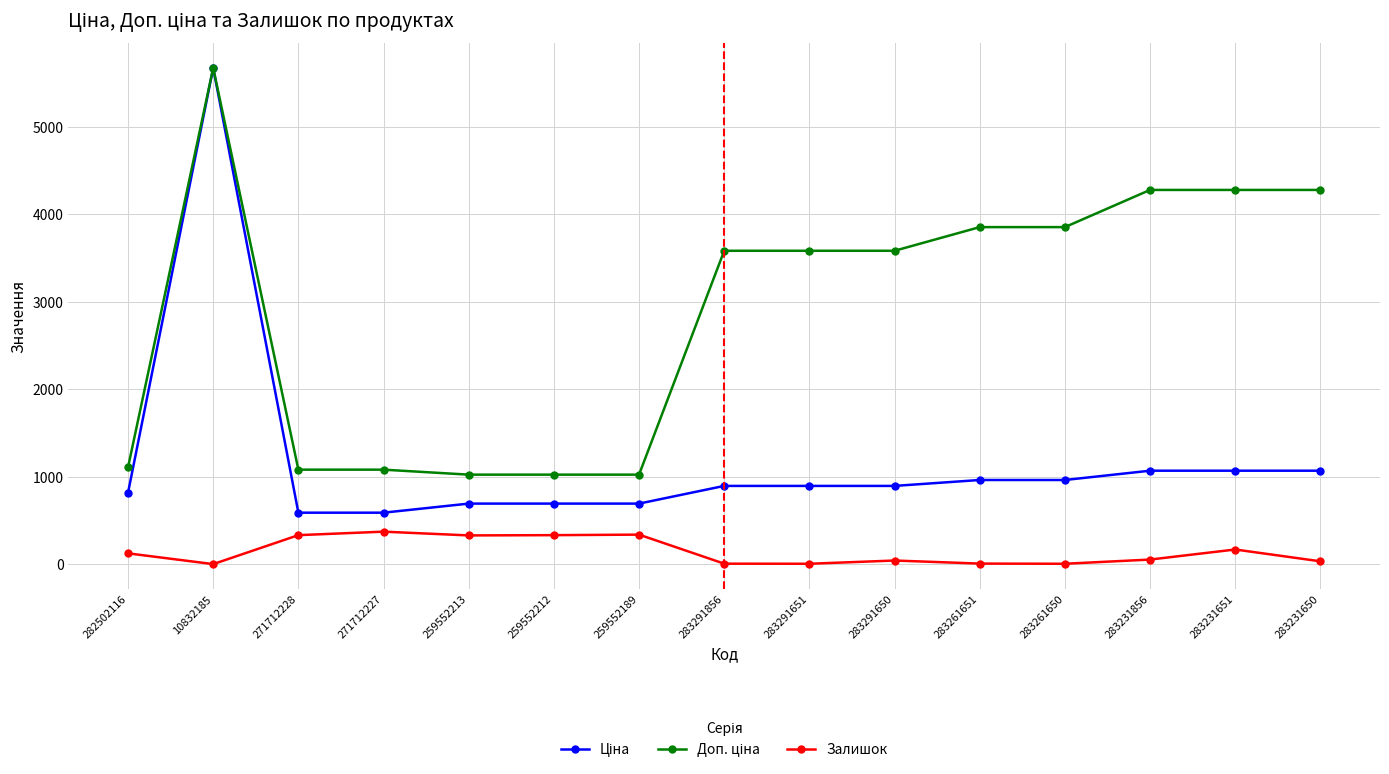

True or false: Залишок has more than 2 points higher than both neighbors.

True